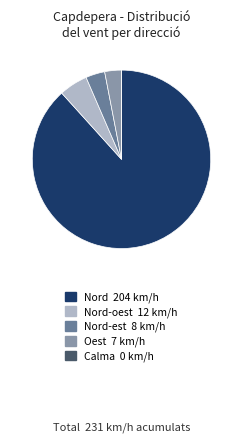

Is there any slice that represents more than half of the pie?

Yes